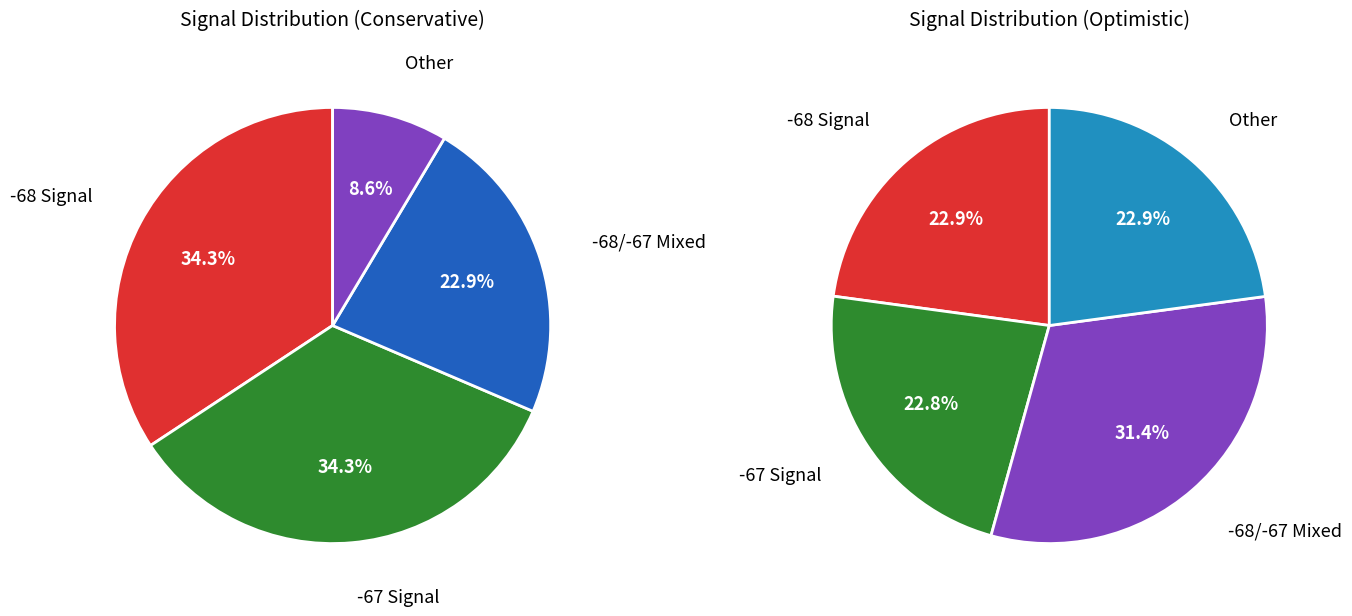

Is there a majority slice in this chart?

No